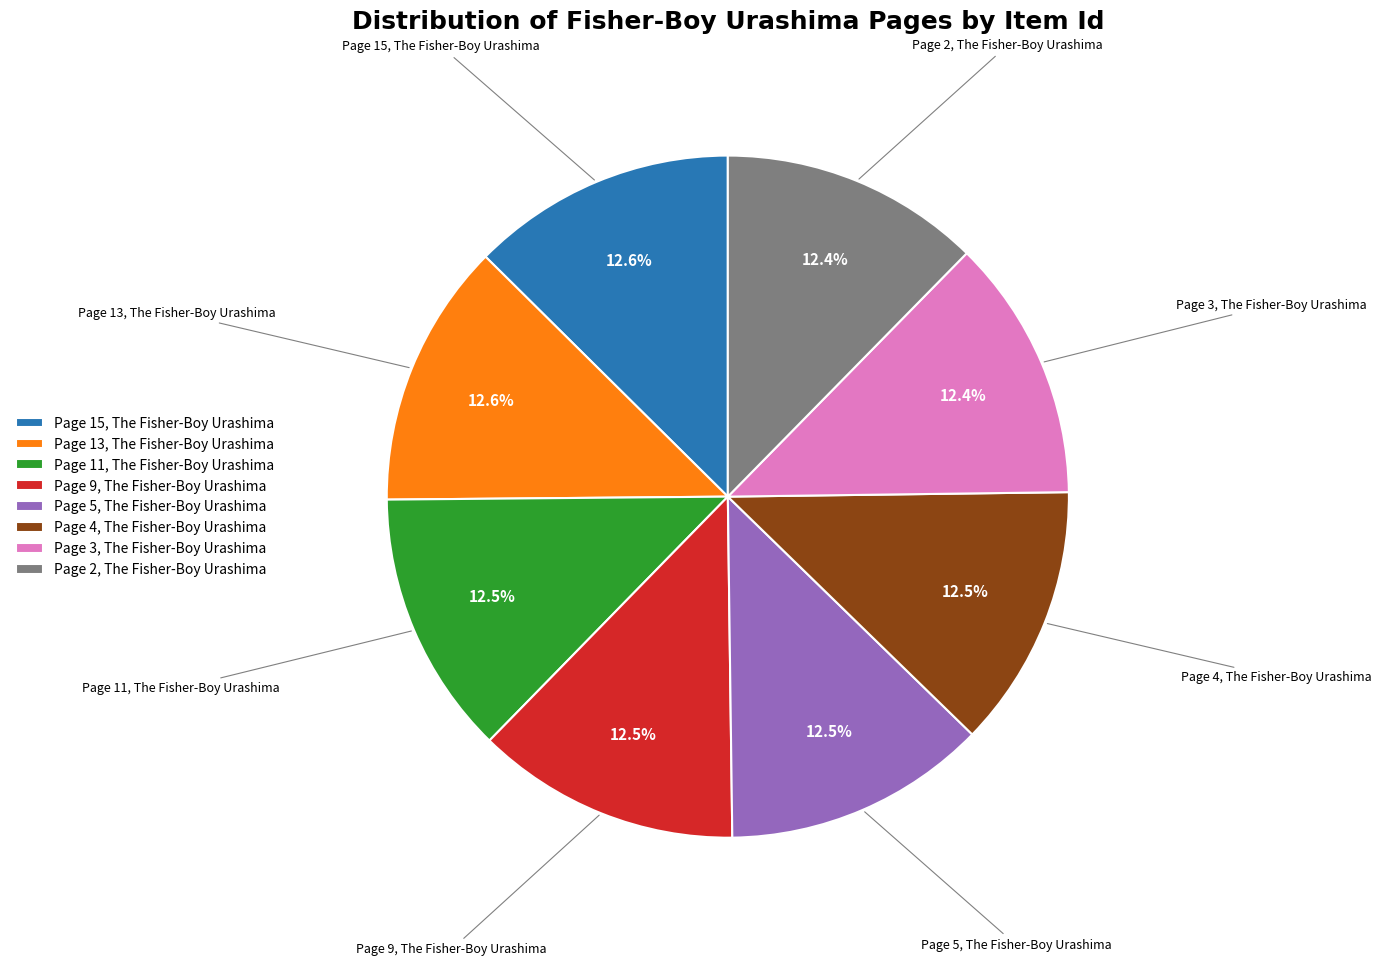

Is there any slice that represents more than half of the pie?

No